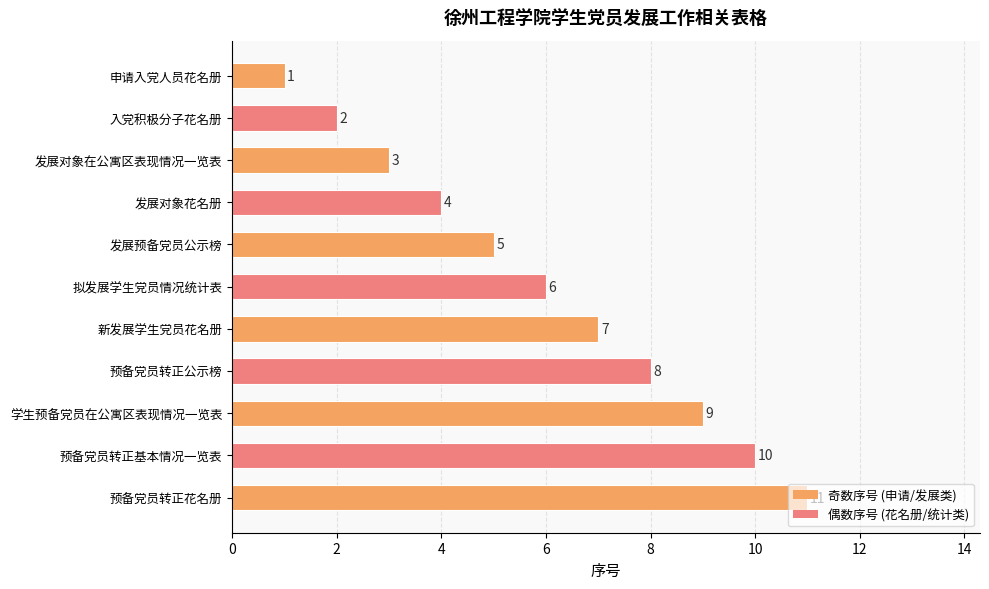

What is the ratio of the value at 预备党员转正花名册 to the value at 拟发展学生党员情况统计表?

1.8